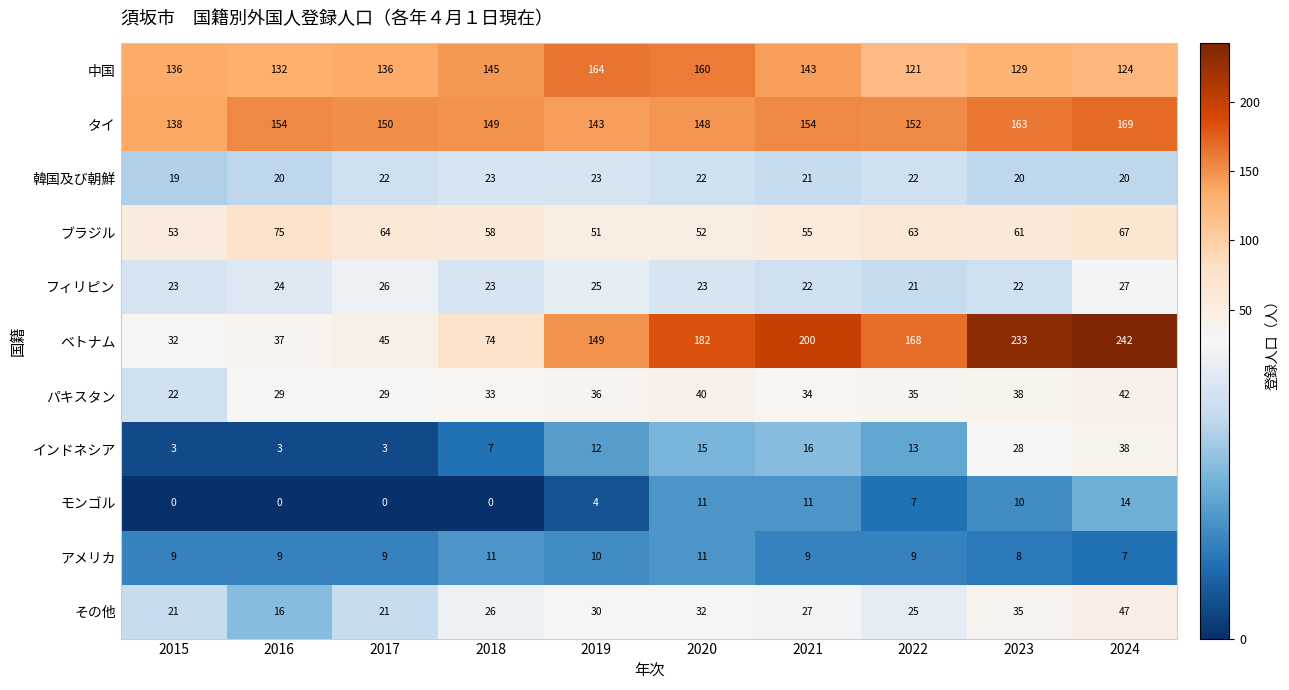

The ブラジル series shows 53 at 2015. True or false?

True